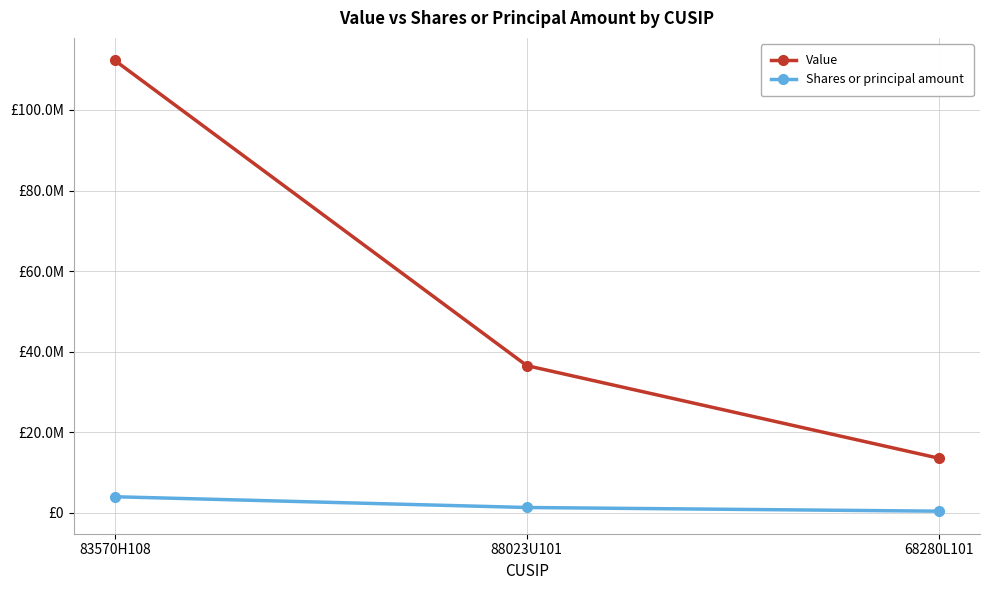

At which label does Shares or principal amount first exceed 1308500?

83570H108